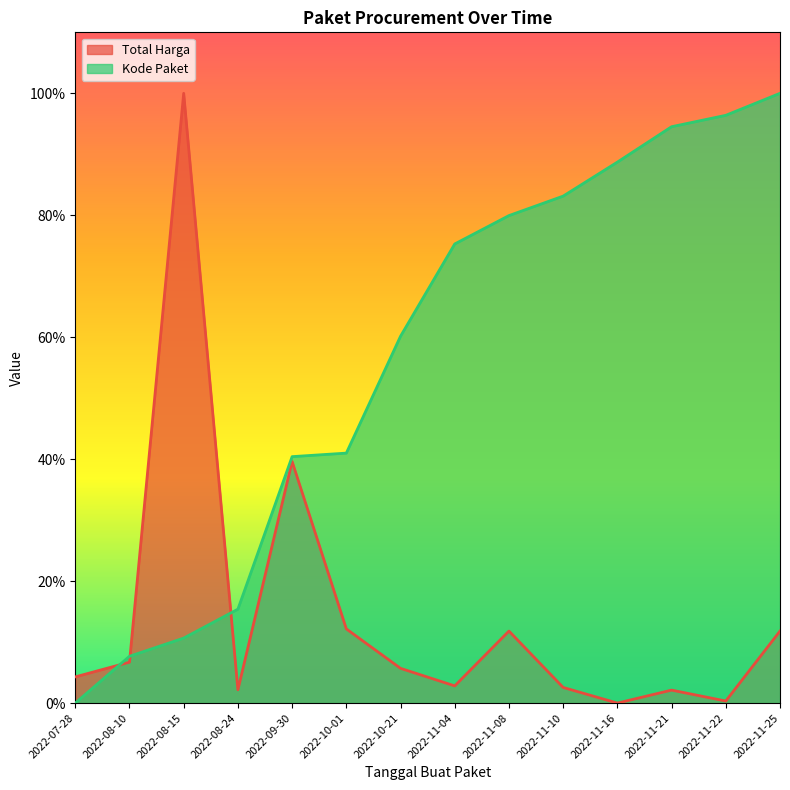

What is the label of the 11th point from the left?

2022-11-16